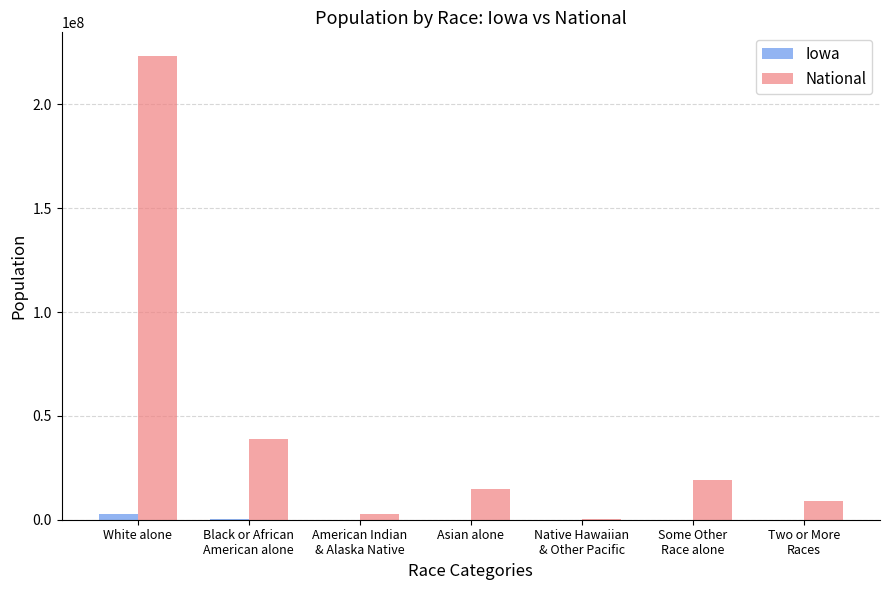

Which label corresponds to the largest value in the chart?

White alone